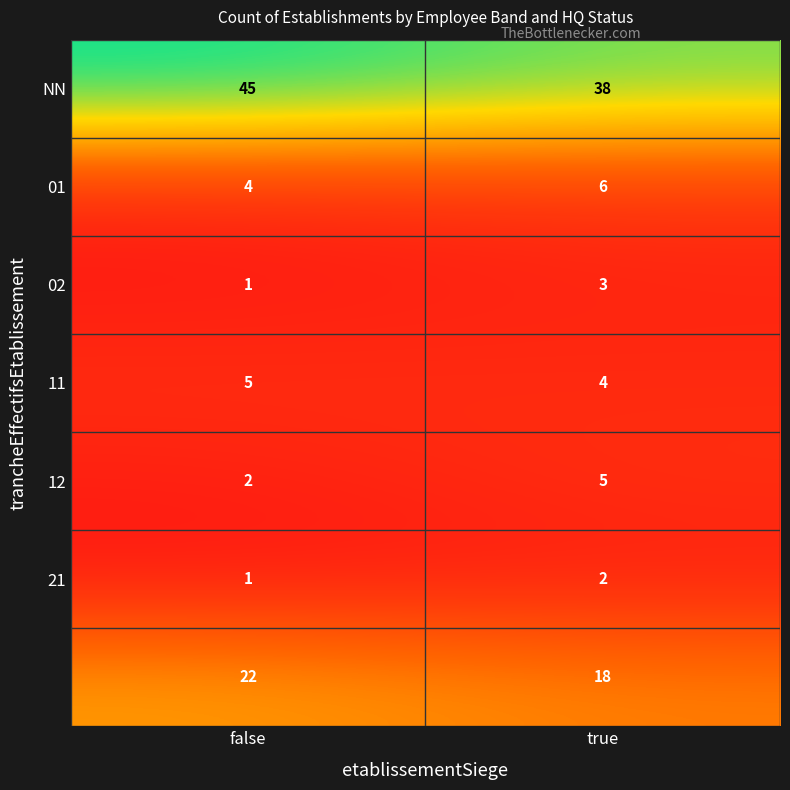

At which category is the sum across all series the highest?

false